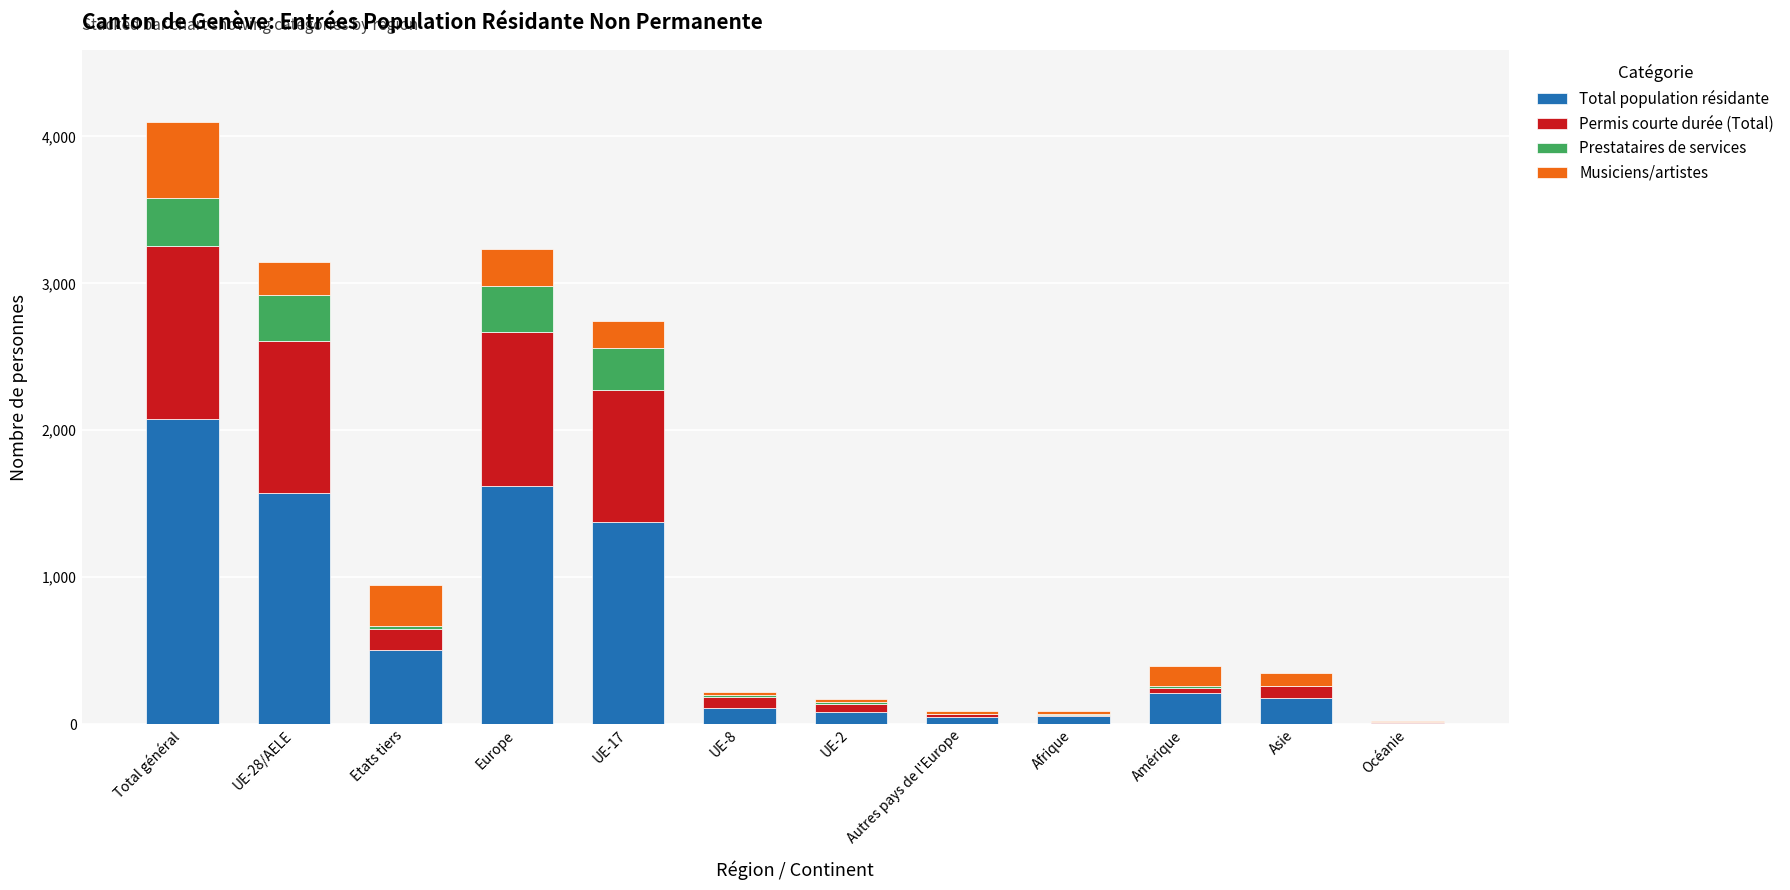

What is the highest value of the Total population résidante series?

2078